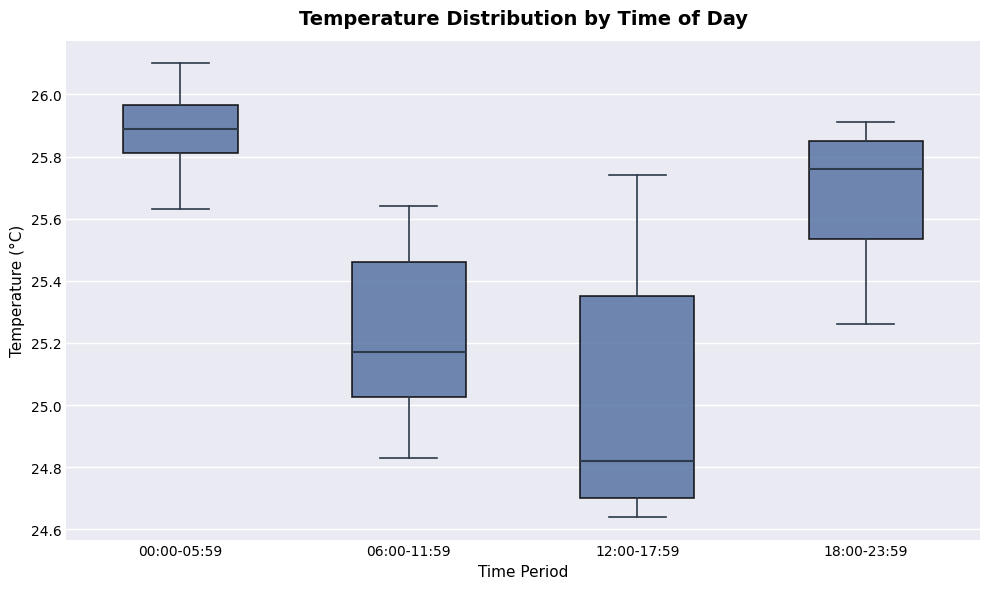

Reading left to right, transcribe this box plot: for each box, give where its median line is, the range the box spans, and where its two whiskers end, as read against the y-axis. The values are not printed on the chart, so give them approximately, as read against the axis.

00:00-05:59: median 25.90, box 25.82 to 25.96, whiskers 25.64 to 26.10
06:00-11:59: median 25.18, box 25.02 to 25.46, whiskers 24.84 to 25.64
12:00-17:59: median 24.82, box 24.70 to 25.36, whiskers 24.64 to 25.74
18:00-23:59: median 25.76, box 25.54 to 25.86, whiskers 25.26 to 25.92